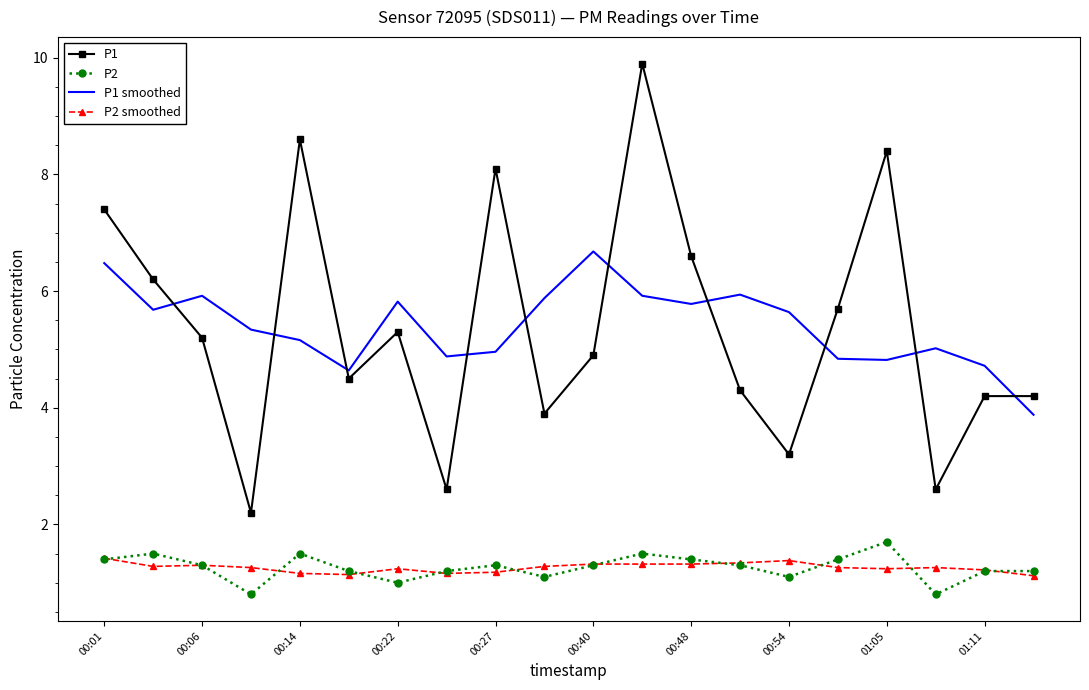

What is the difference between the maximum and second lowest values in the P1 smoothed series?

2.0